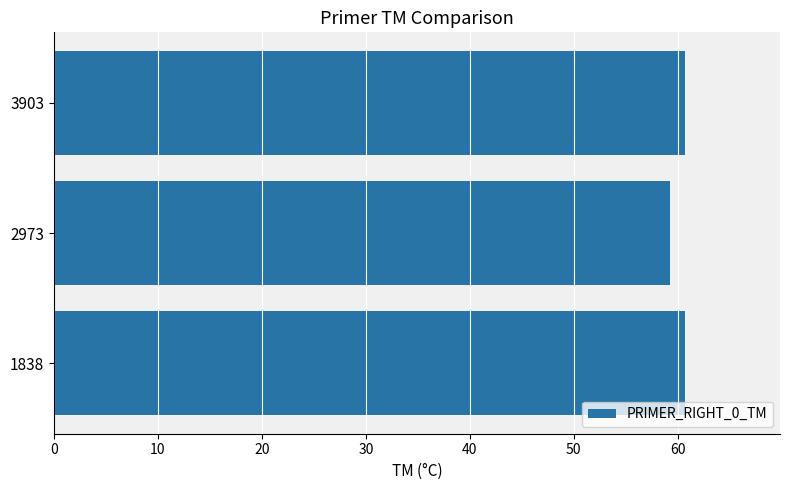

At which category does the chart reach its minimum across all series?

2973